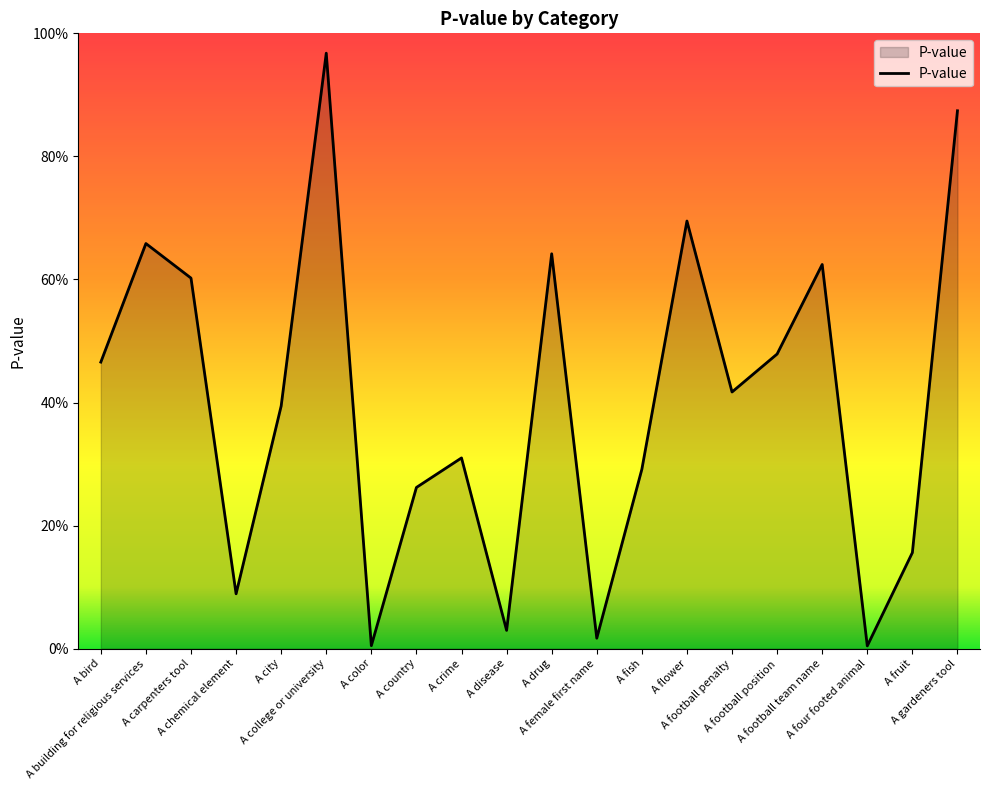

What is the sum of the values at A building for religious services and A chemical element?

0.7